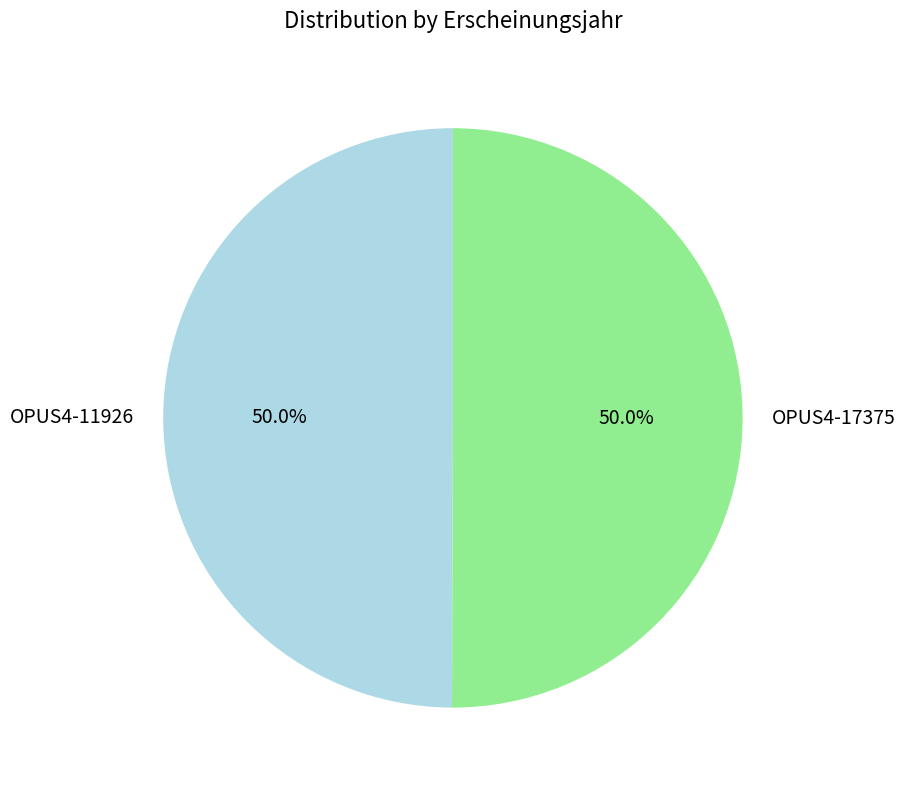

How much of the chart is everything except OPUS4-11926?

50.0%